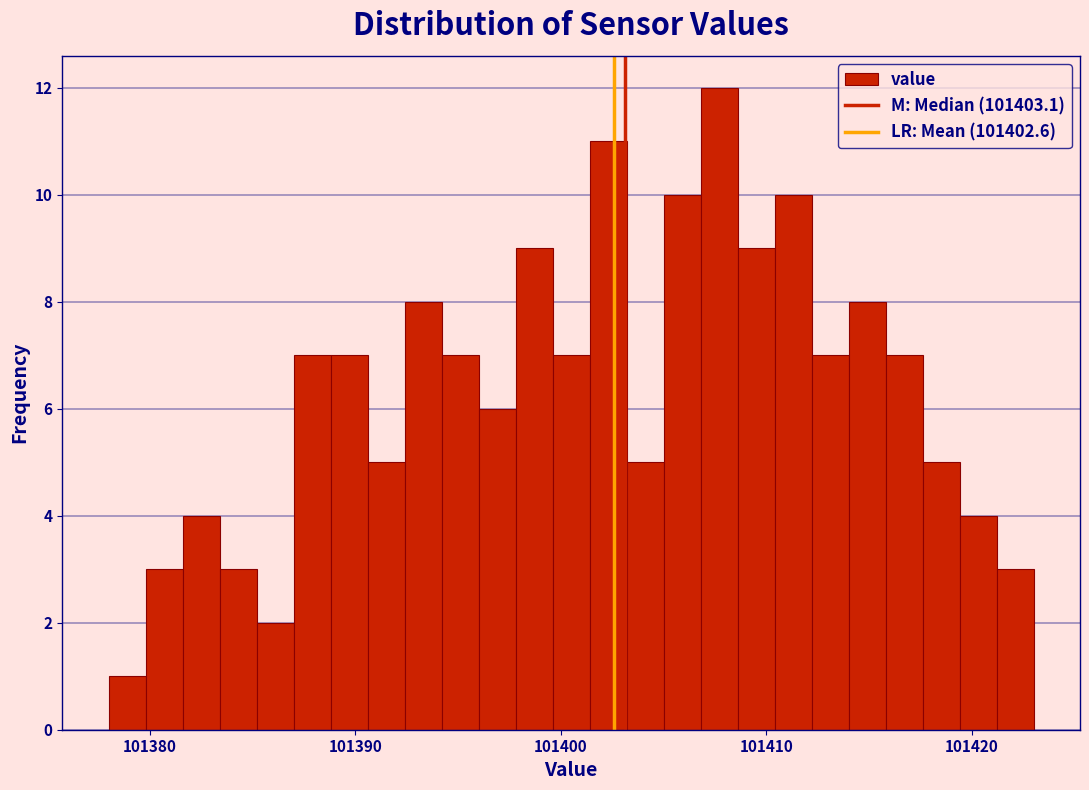

Read against the x-axis, roughly where is the centre of the tallest bar?

101408